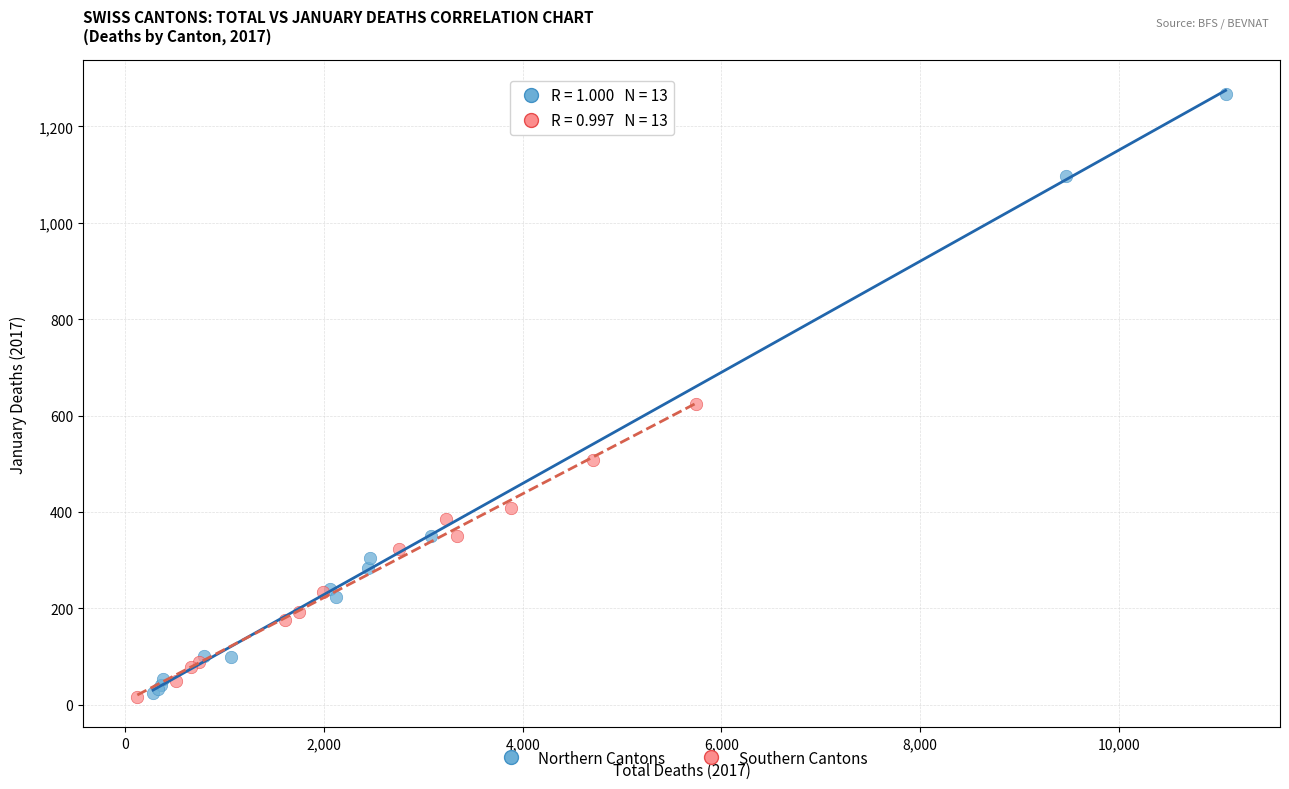

Which series reaches the maximum Y coordinate?

Northern Cantons